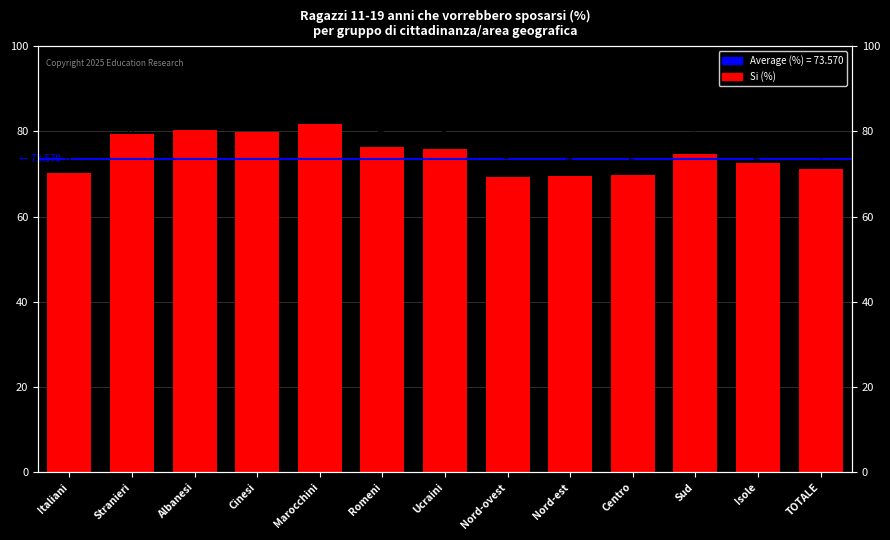

At which label does the data first exceed 74?

Stranieri